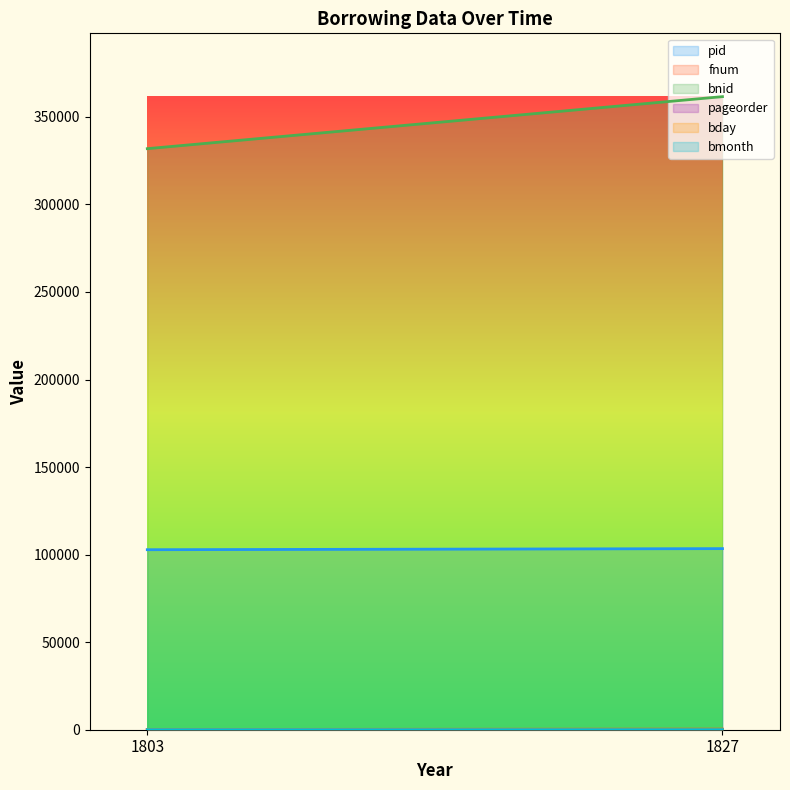

Rank the series at 1803 from lowest to highest value.

bmonth, pageorder, bday, fnum, pid, bnid